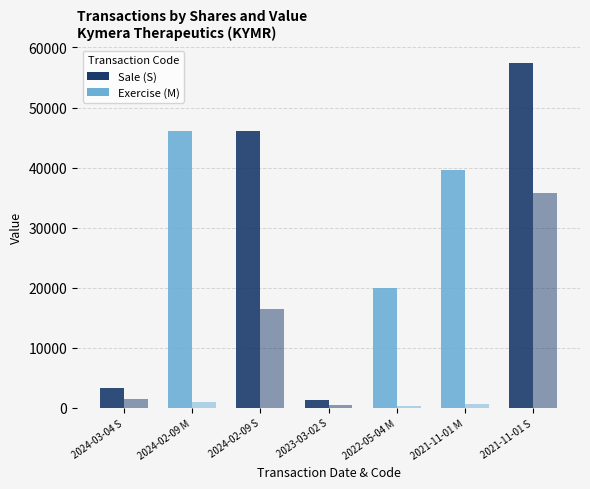

Count the number of categories in the chart.

7